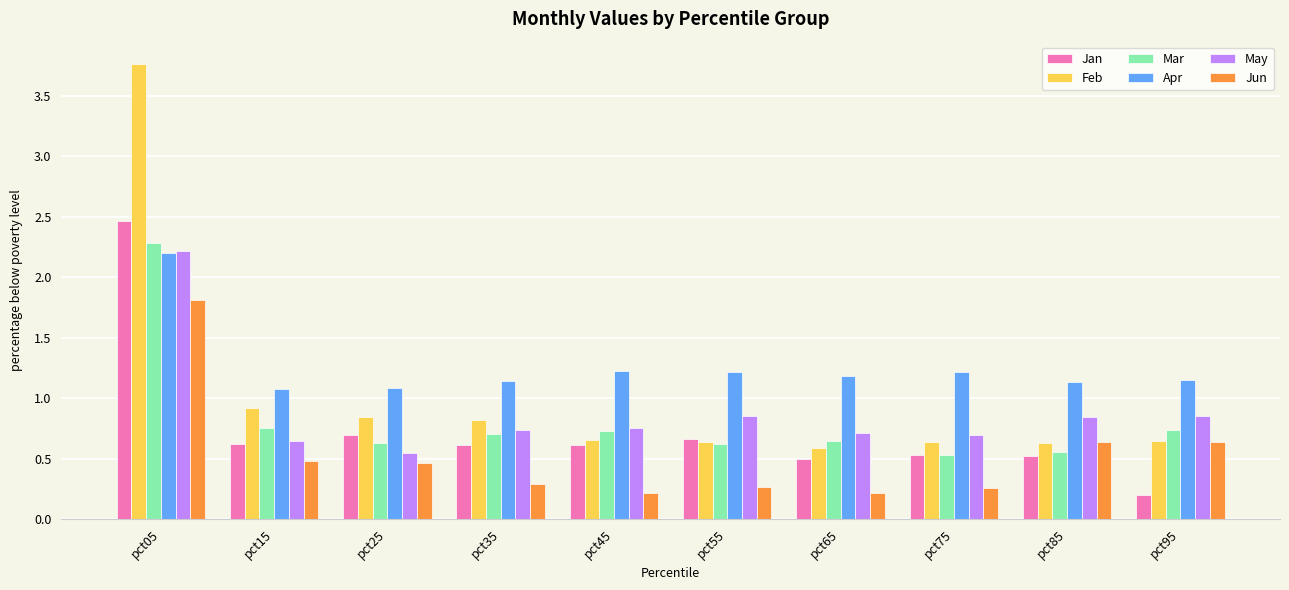

At which category does the chart reach its peak across all series?

pct05